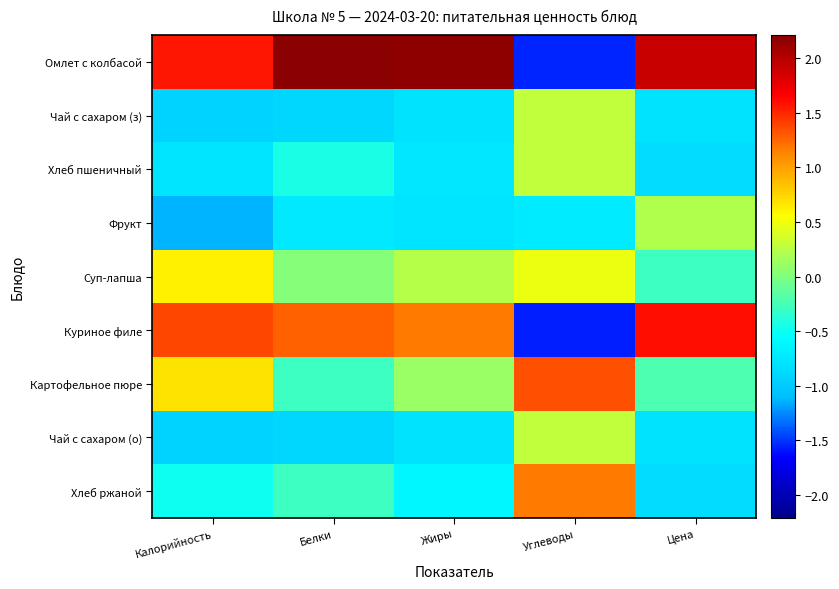

Which has a higher value, Белки or Углеводы?

Белки